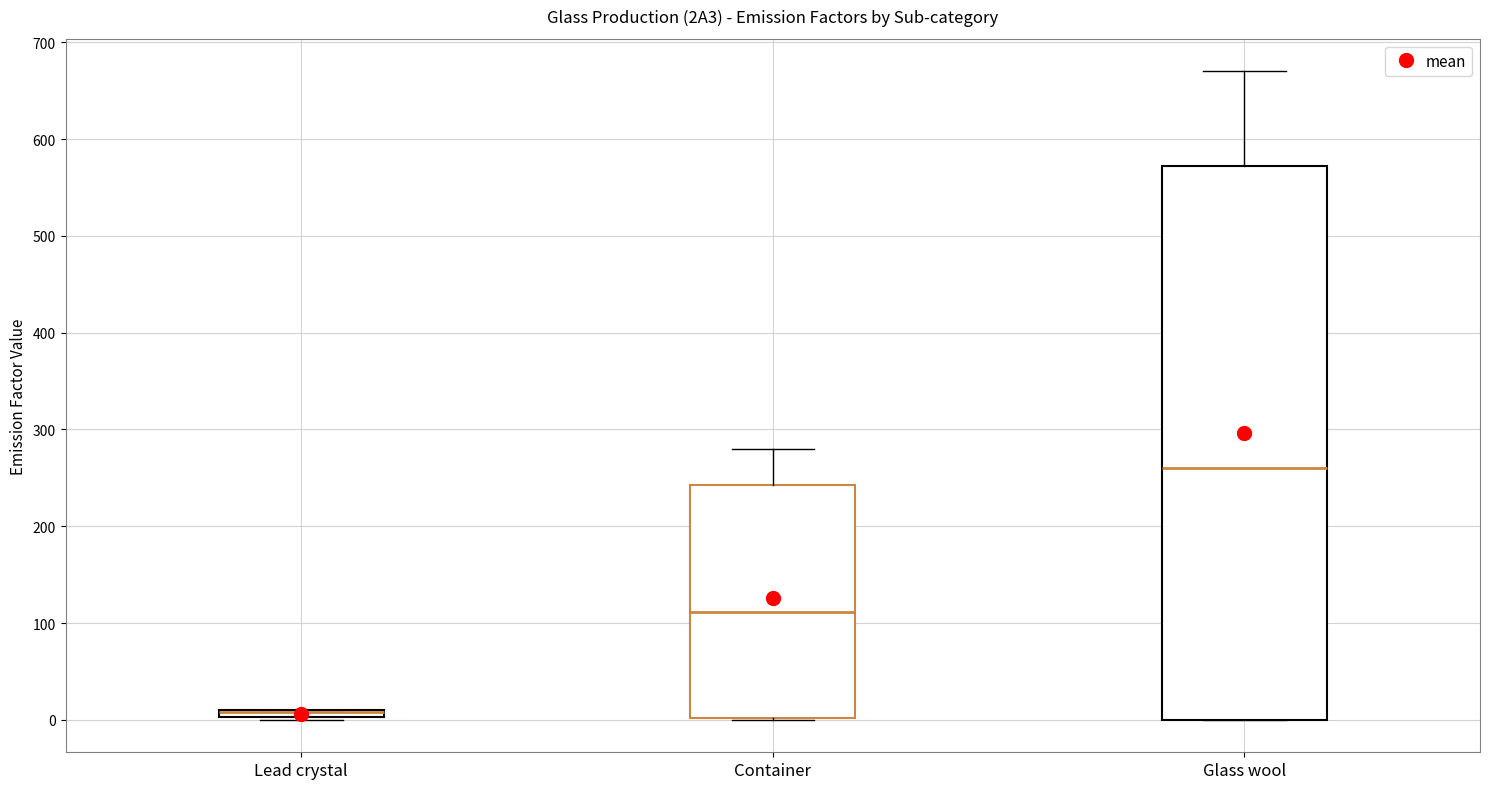

Which box is the tallest, from its lower edge to its upper edge?

Glass wool